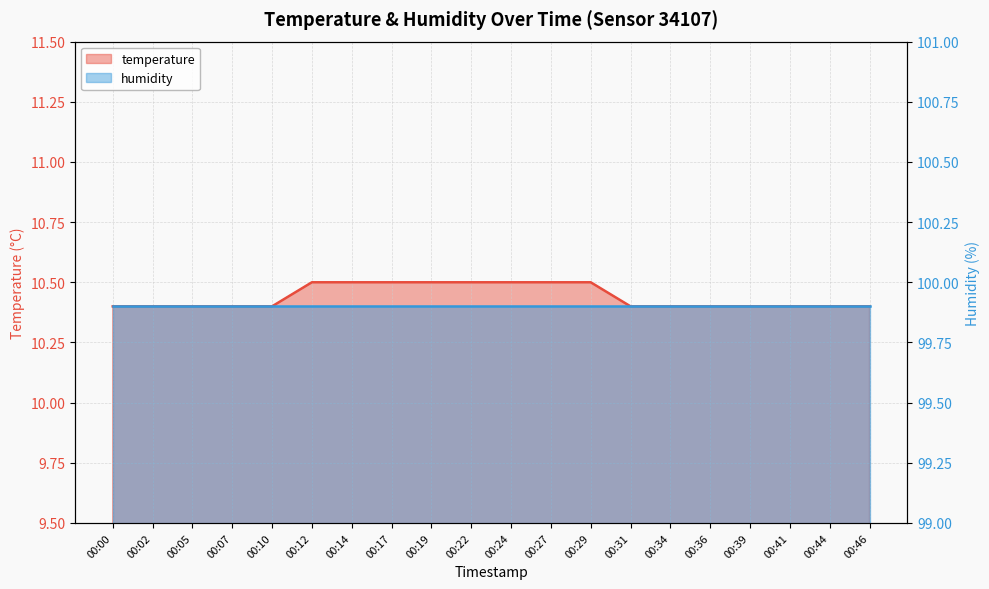

True or false: the data shows 5.7 at 00:05.

False